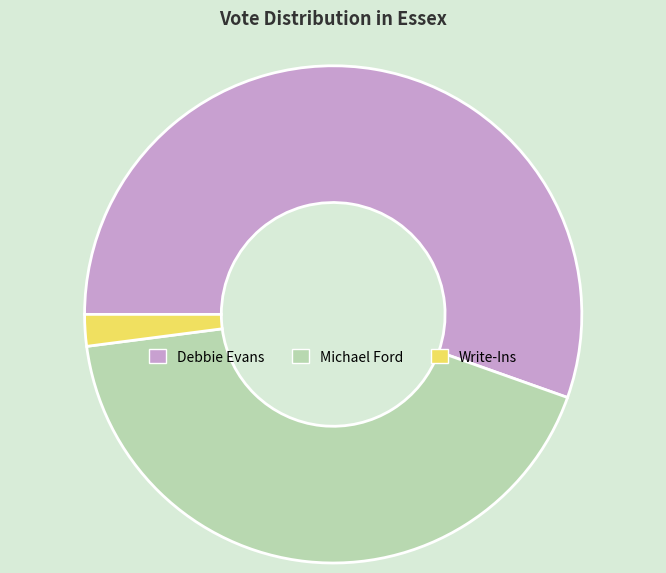

Is there a majority slice in this chart?

Yes